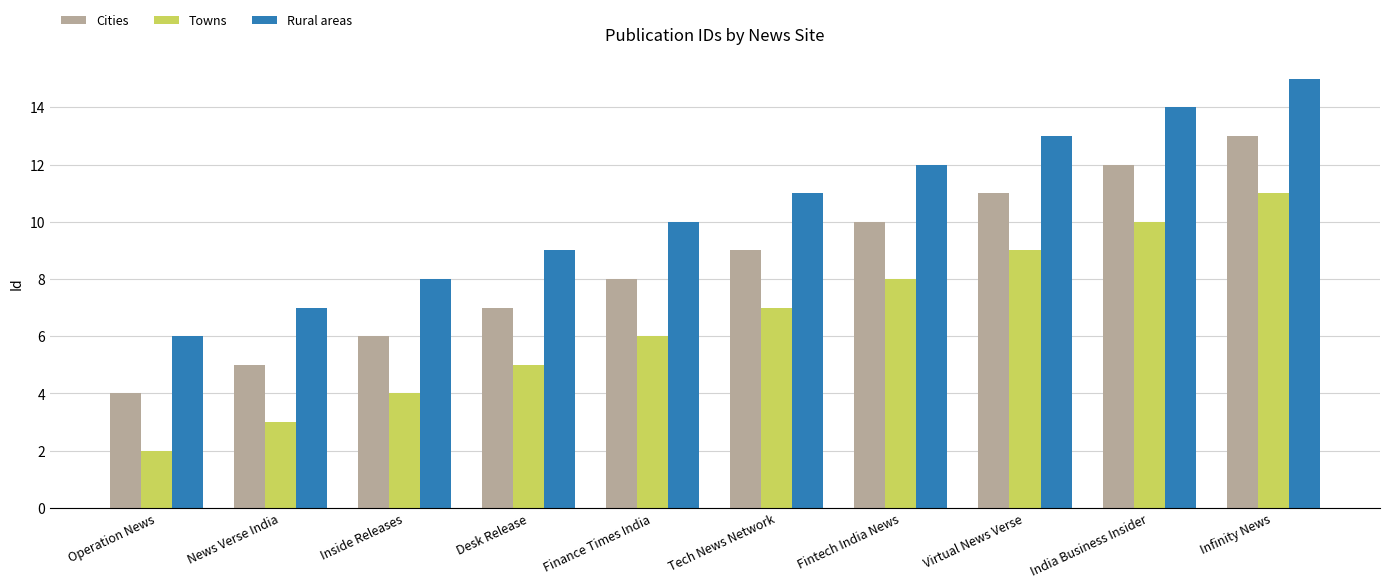

What is the sum of all Rural areas values?

105